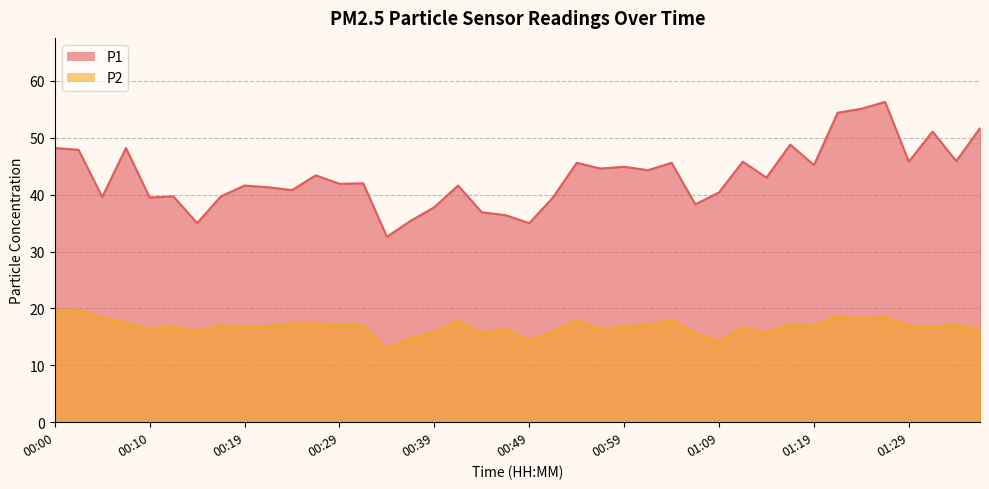

How many data points in P1 are above 43?

19